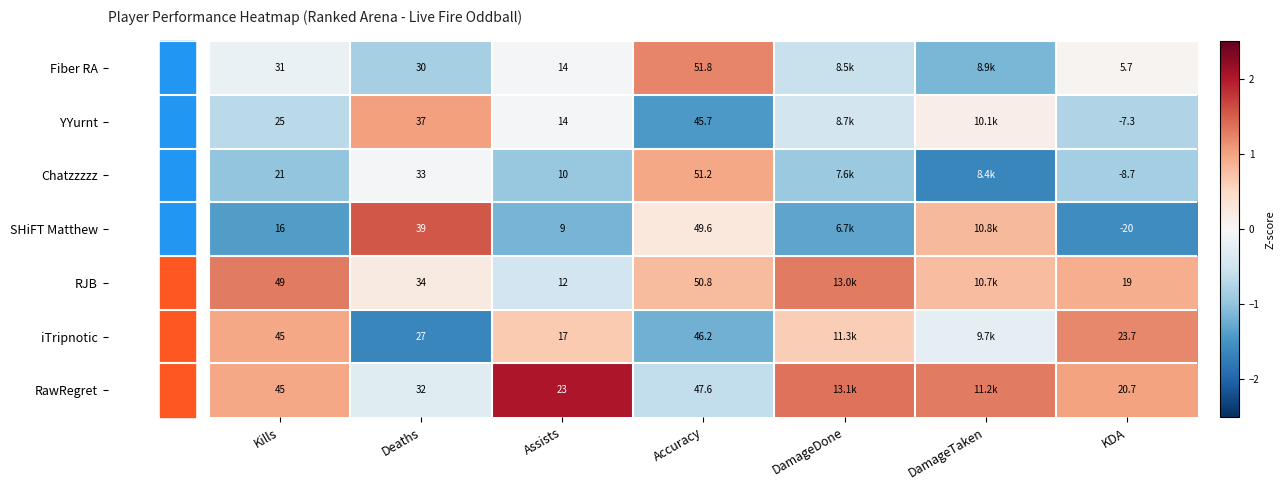

True or false: iTripnotic has a value of -1.6 at Deaths.

True